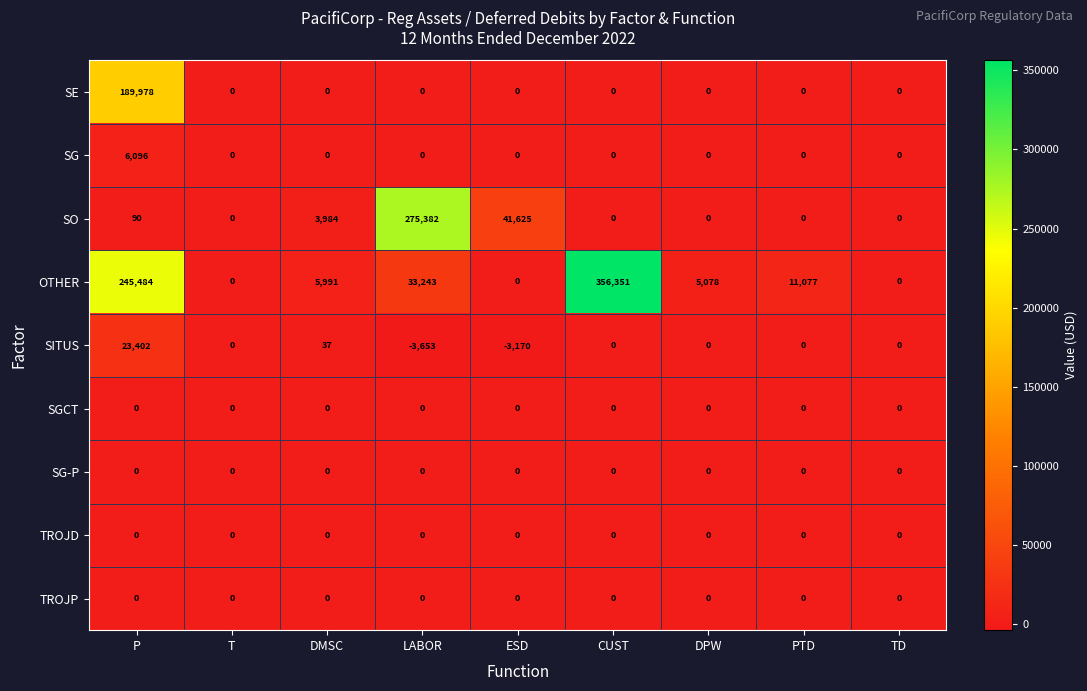

What is the difference between the second highest and second lowest values in the SO series?

41625